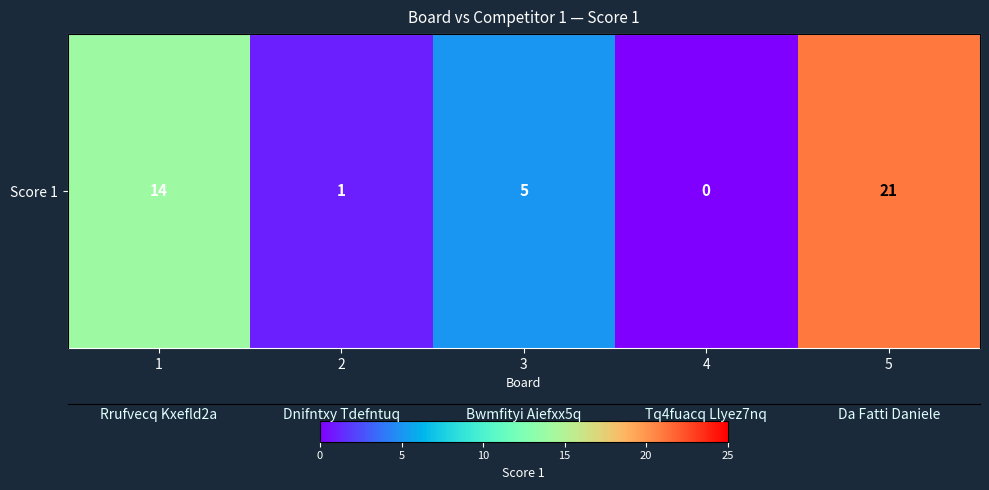

Rank the categories by value from highest to lowest.

5, 1, 3, 2, 4